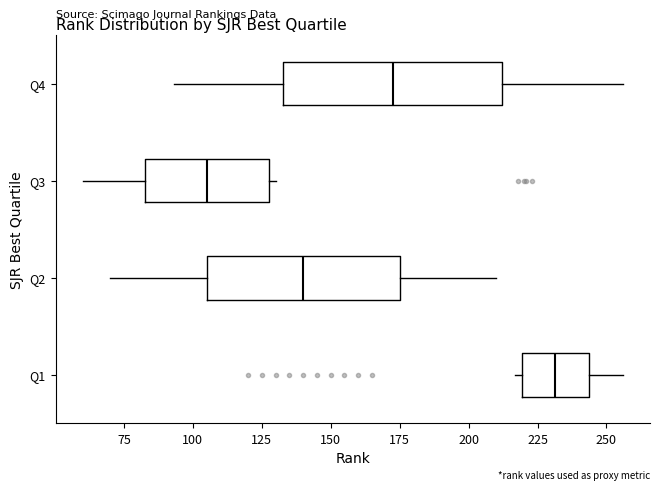

Where does the median line of the box for Q1 sit on the x-axis? The values are not printed on the chart, so give them approximately, as read against the axis.

230